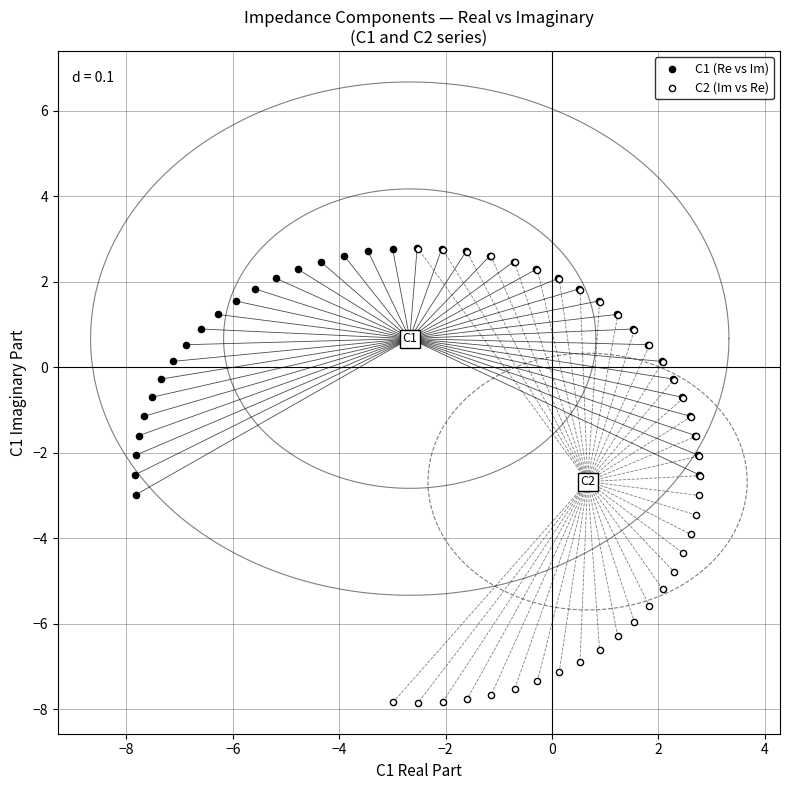

Which series has the largest Y range (max minus min)?

C2 (Im vs Re)